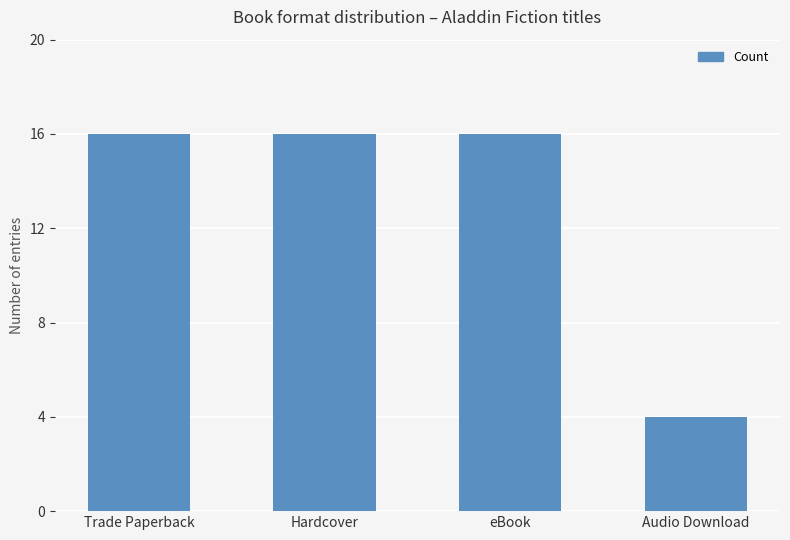

What is the average value?

13